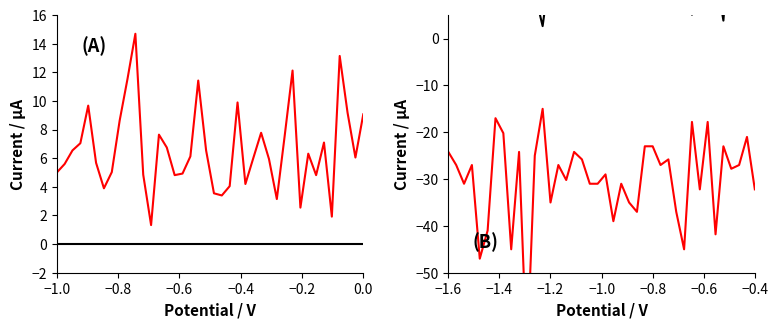

In SDS_P1, how many points are lower than both neighbors (excluding endpoints)?

10